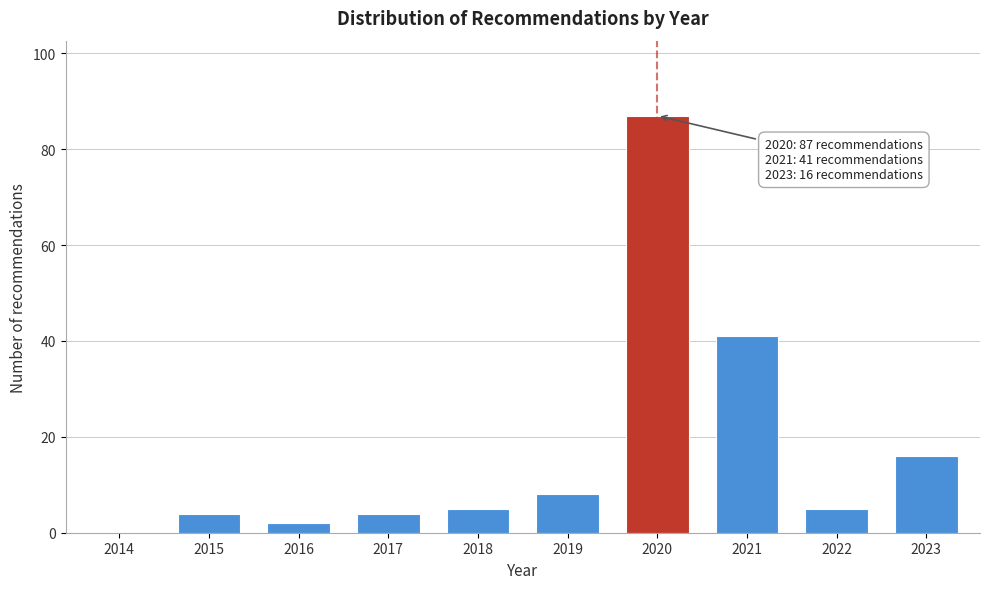

Reading left to right, transcribe all the data shown in this chart.

2014=0	2015=4	2016=2	2017=4	2018=5	2019=8	2020=87	2021=41	2022=5	2023=16